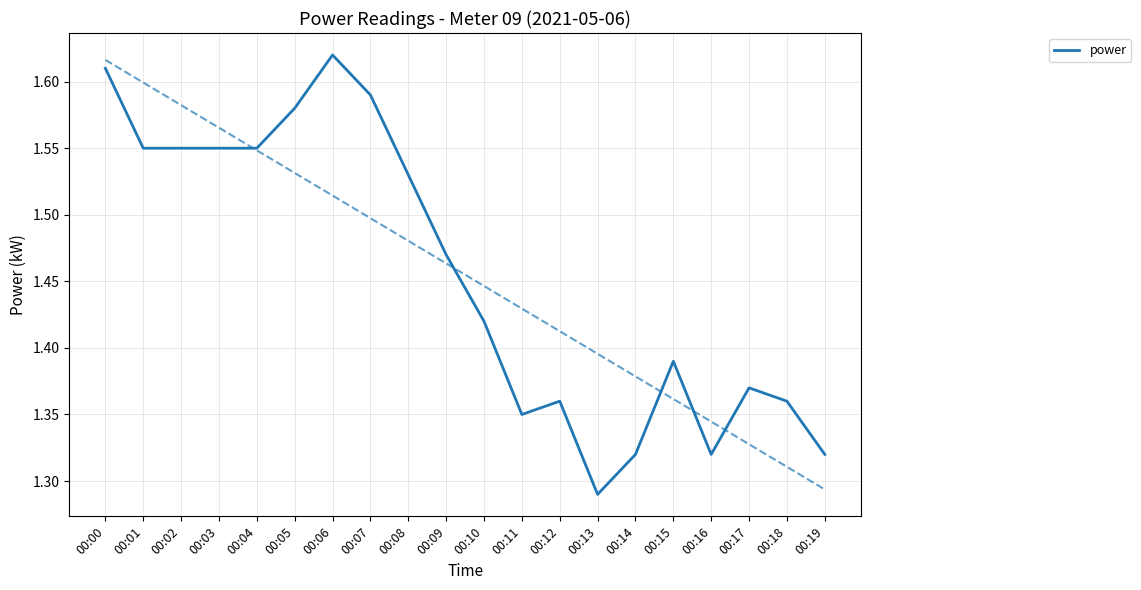

What is the approximate value at 00:08?

1.5